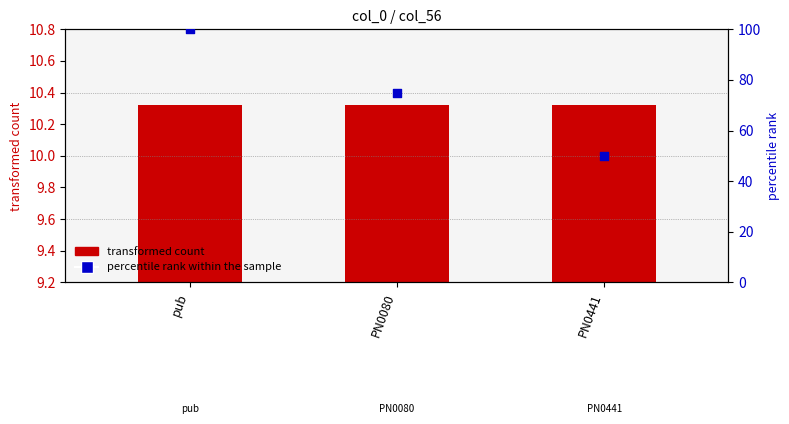

Which series contains the lowest Y value?

transformed count